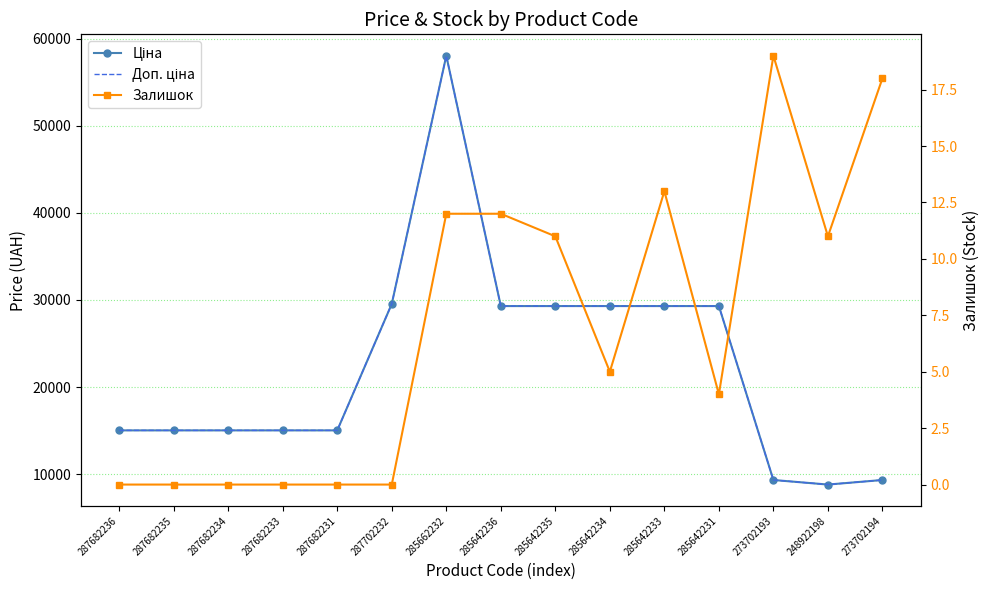

Which series has the largest total across all categories?

Ціна